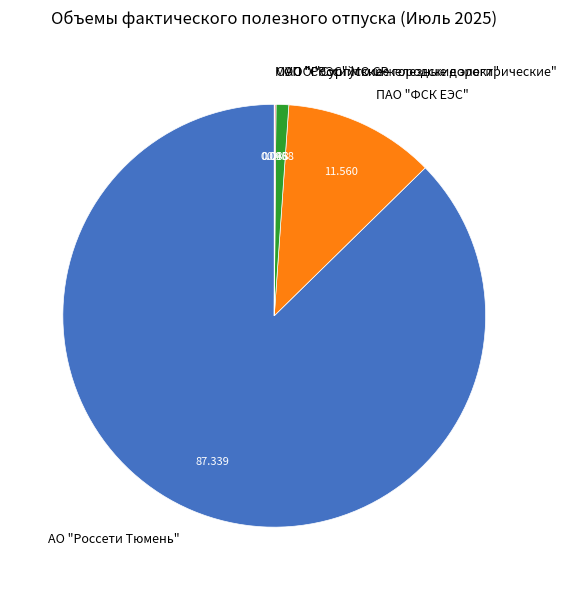

Which slice represents more than half of the pie?

АО "Россети Тюмень"